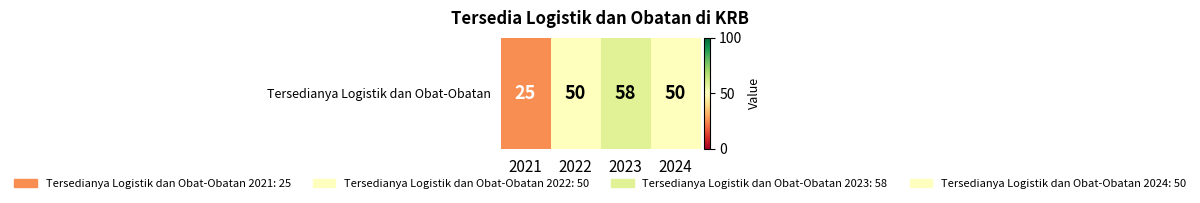

Reading left to right, list all the values displayed in this chart.

25	50	58	50